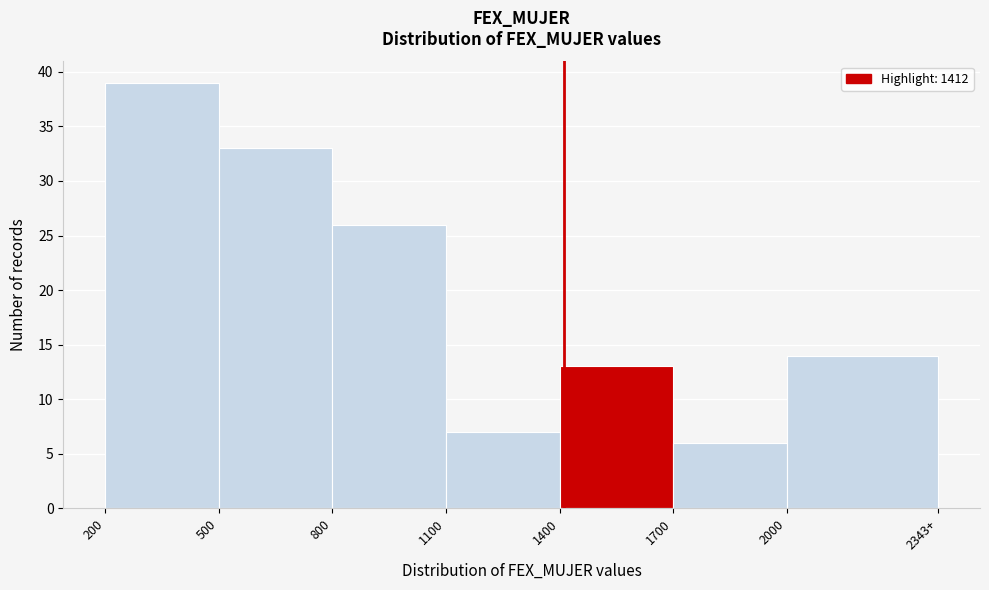

Reading left to right, what are all the values shown in this chart?

200=39	500=33	800=26	1100=7	1400=13	1700=6	2000=14